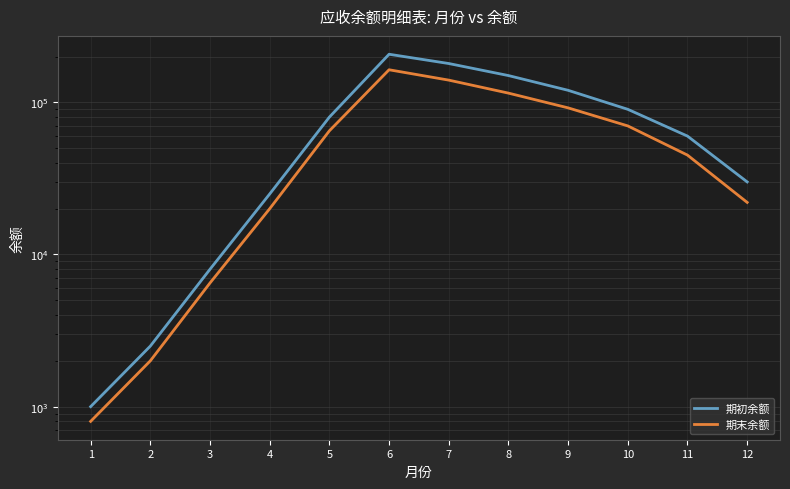

True or false: 期末余额 and 期初余额 intersect in this chart.

False